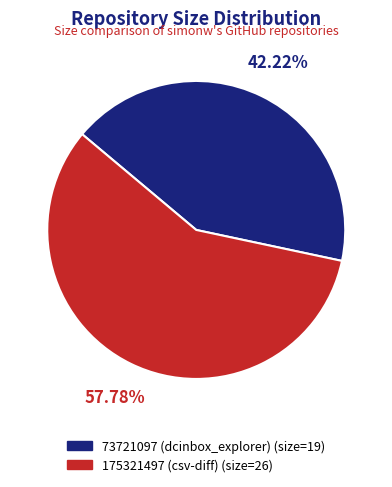

Which category has the smallest portion of the pie?

73721097 (dcinbox_explorer)